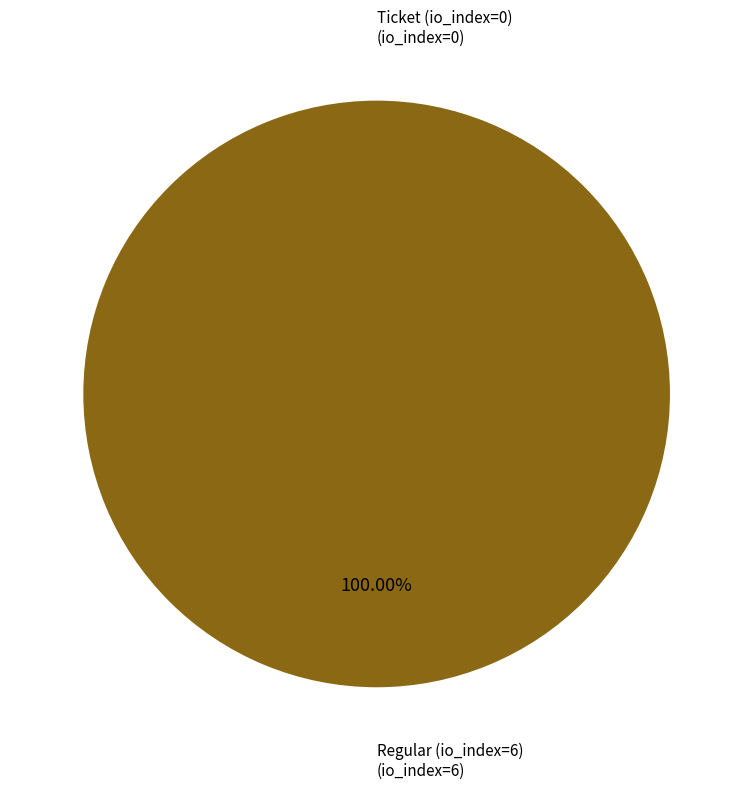

Which category has the biggest portion of the pie?

Regular (io_index=6)